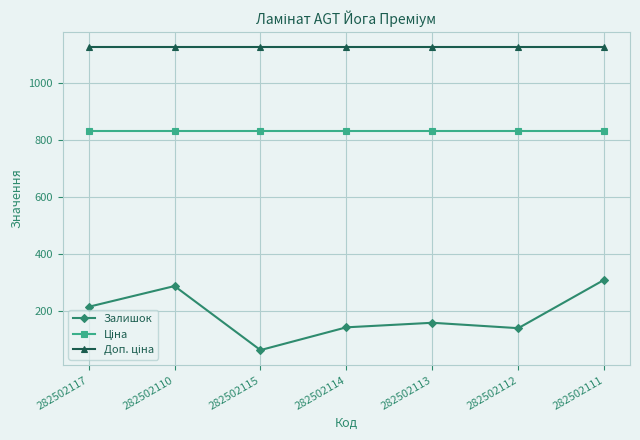

What is the maximum value for Залишок?

310.0